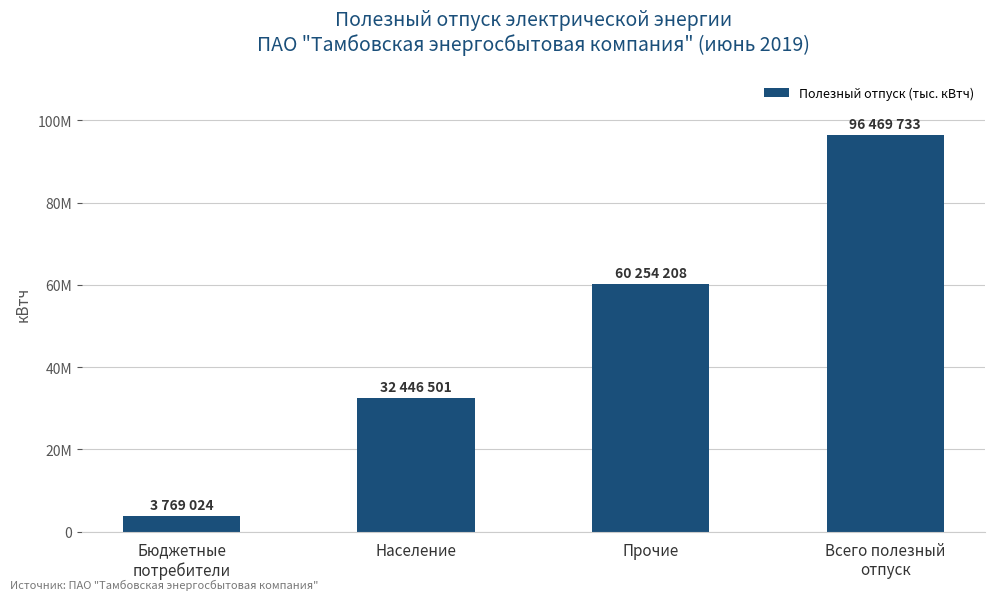

Count the values in the range 32446501 to 96469733.

3